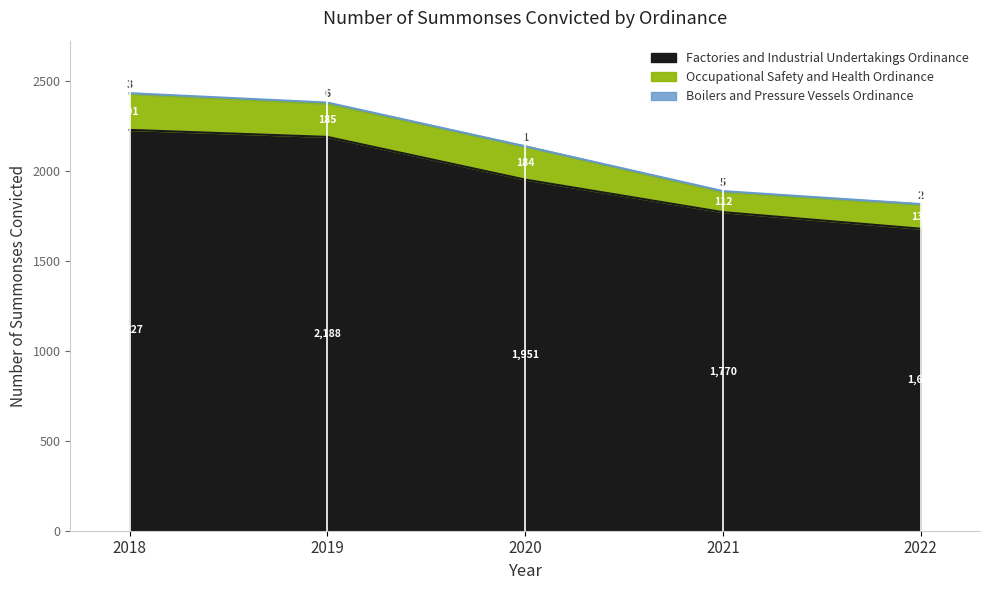

True or false: Boilers and Pressure Vessels Ordinance and Occupational Safety and Health Ordinance cross at least once.

False